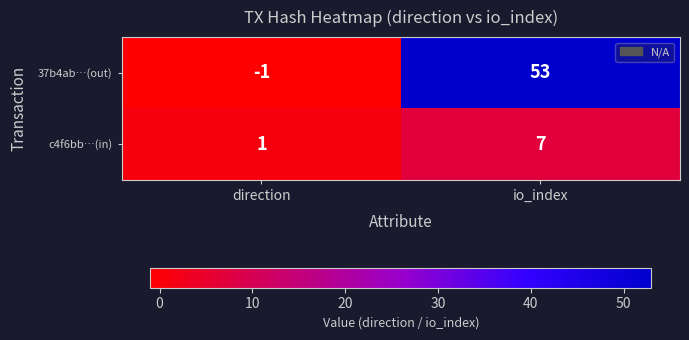

Which series has the largest total across all categories?

37b4ab…(out)